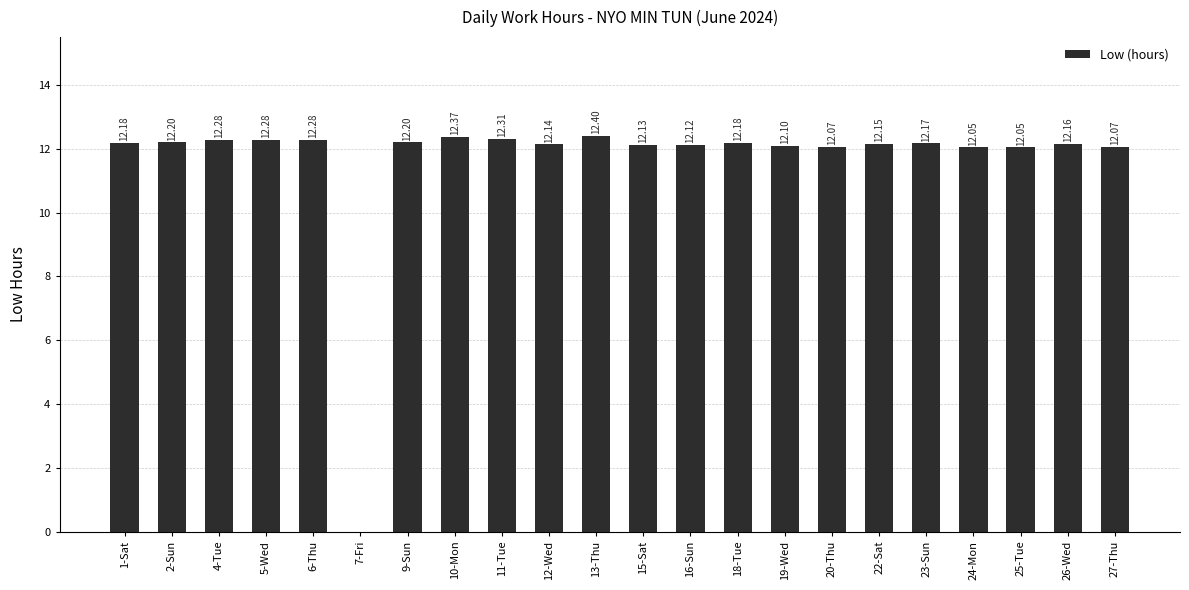

What is the sum of all values?

255.9